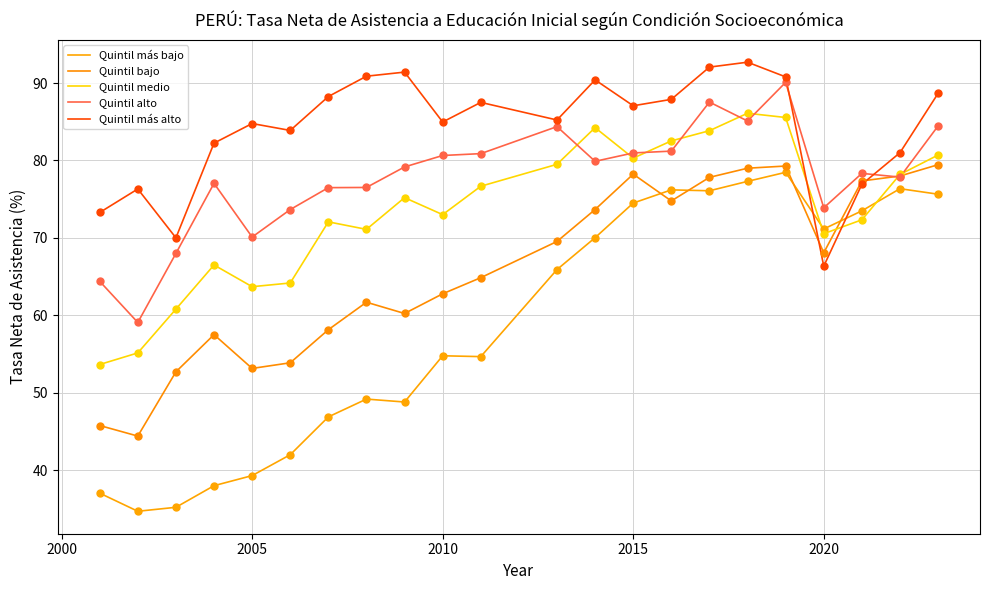

How many lines are shown in the chart?

5